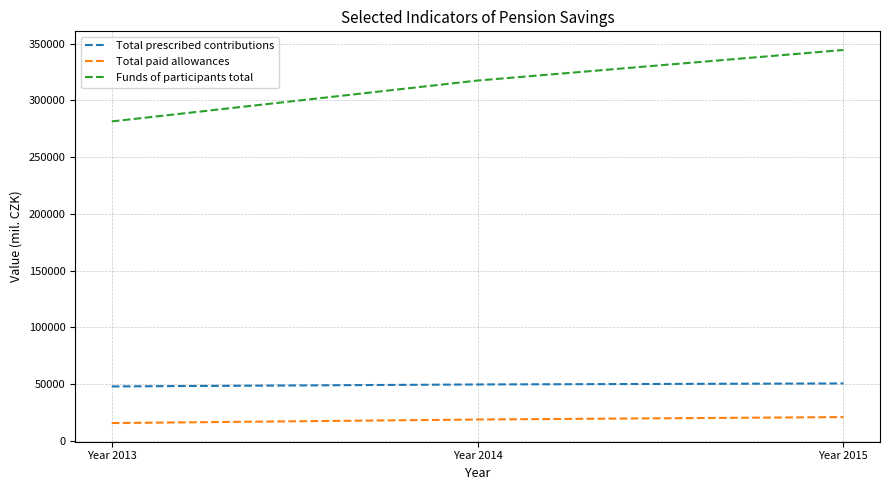

What are all the series names shown in the legend?

Total prescribed contributions, Total paid allowances, Funds of participants total